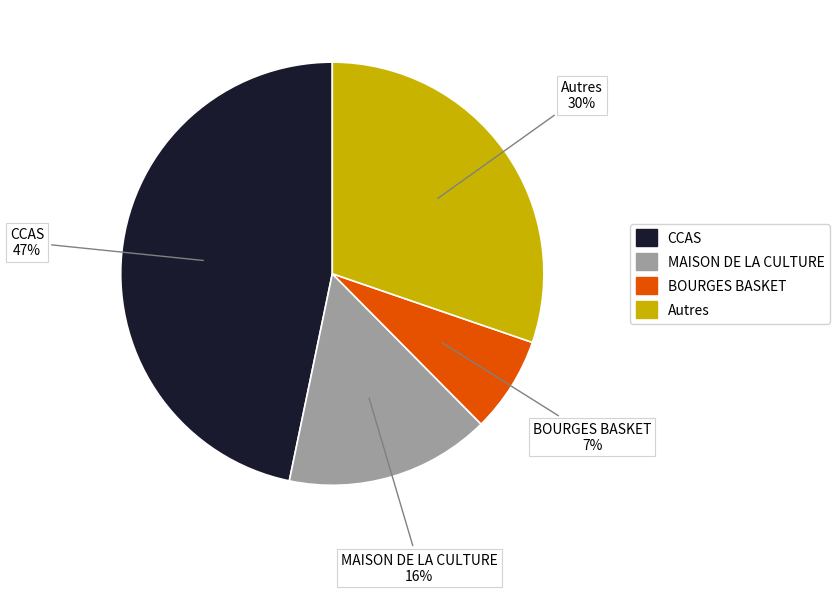

Is there any slice that represents more than half of the pie?

No